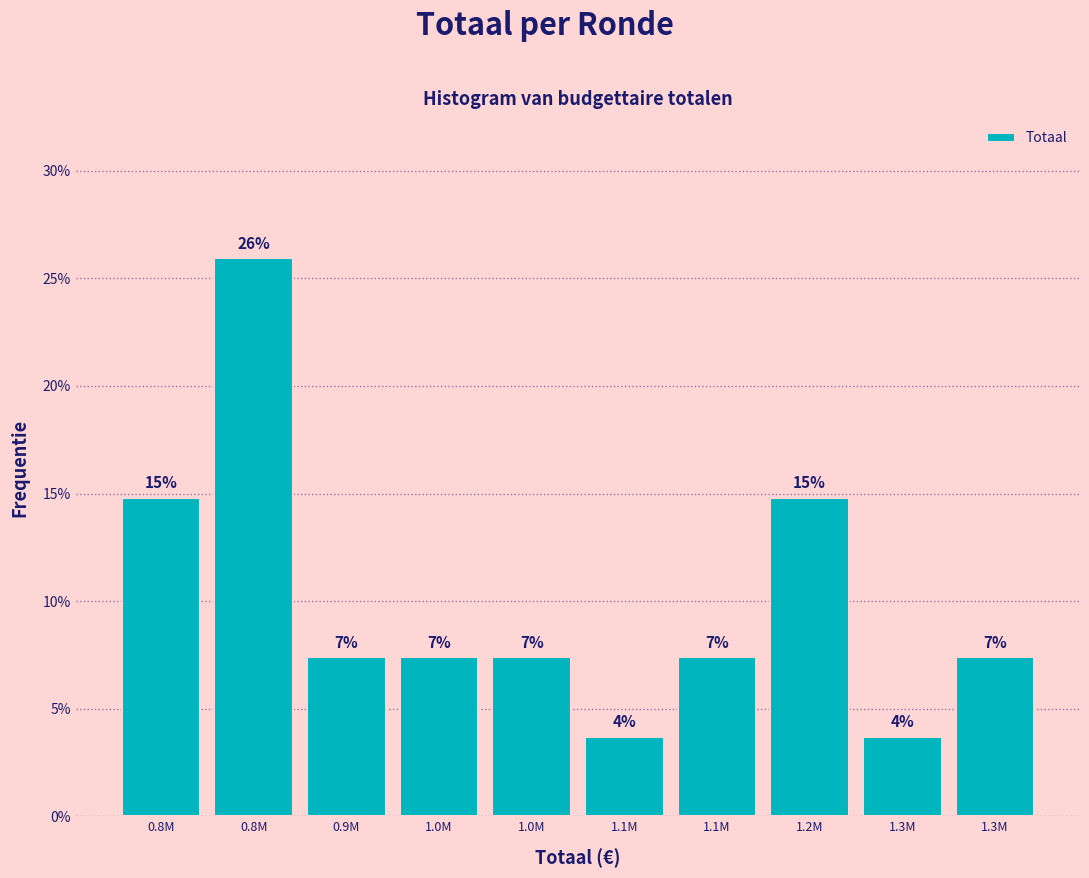

Are the bars horizontal?

No